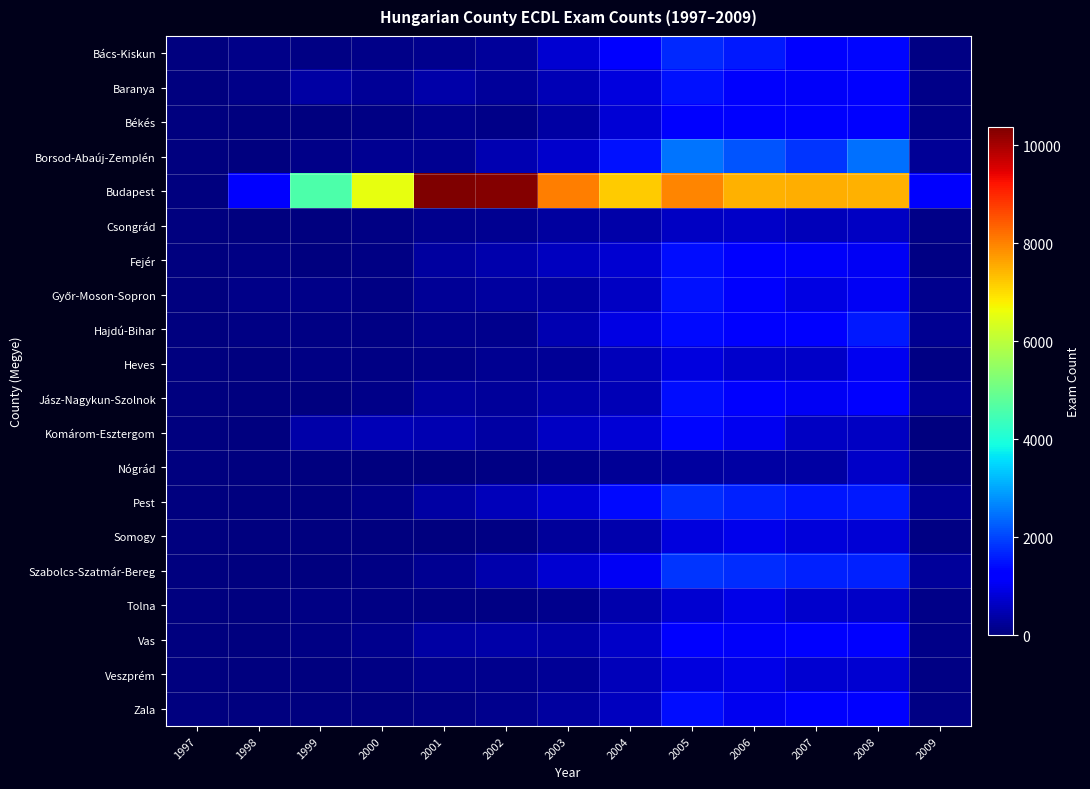

Which series has the largest range (max minus min)?

Budapest